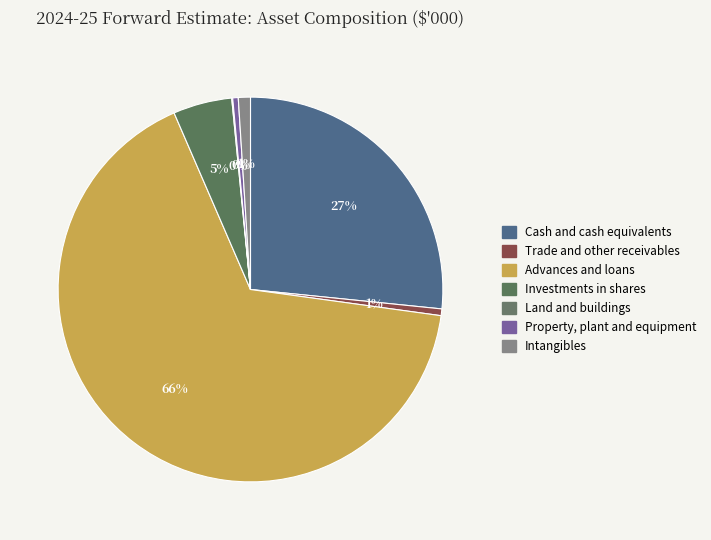

To the nearest percent, what portion does Cash and cash equivalents represent?

27%